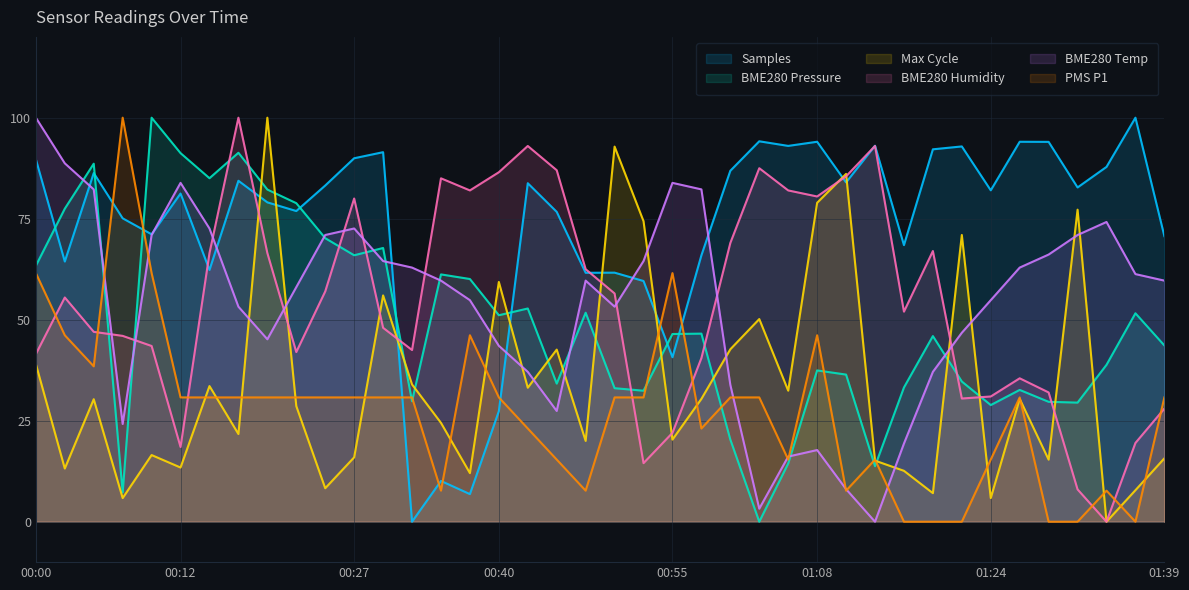

What is the label of the 30th point from the right?

00:24